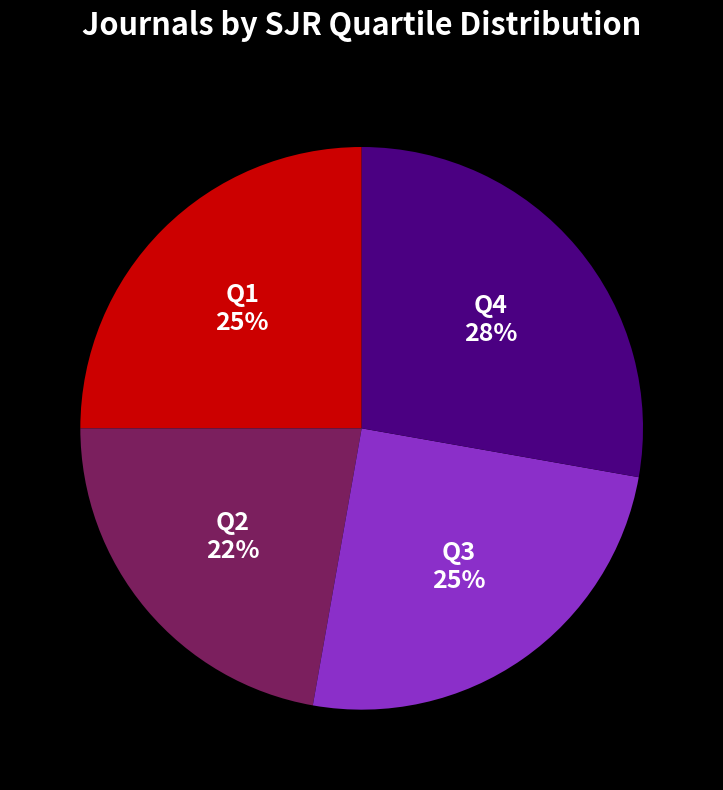

Combined, do Q4 and Q1 account for over 50%?

Yes